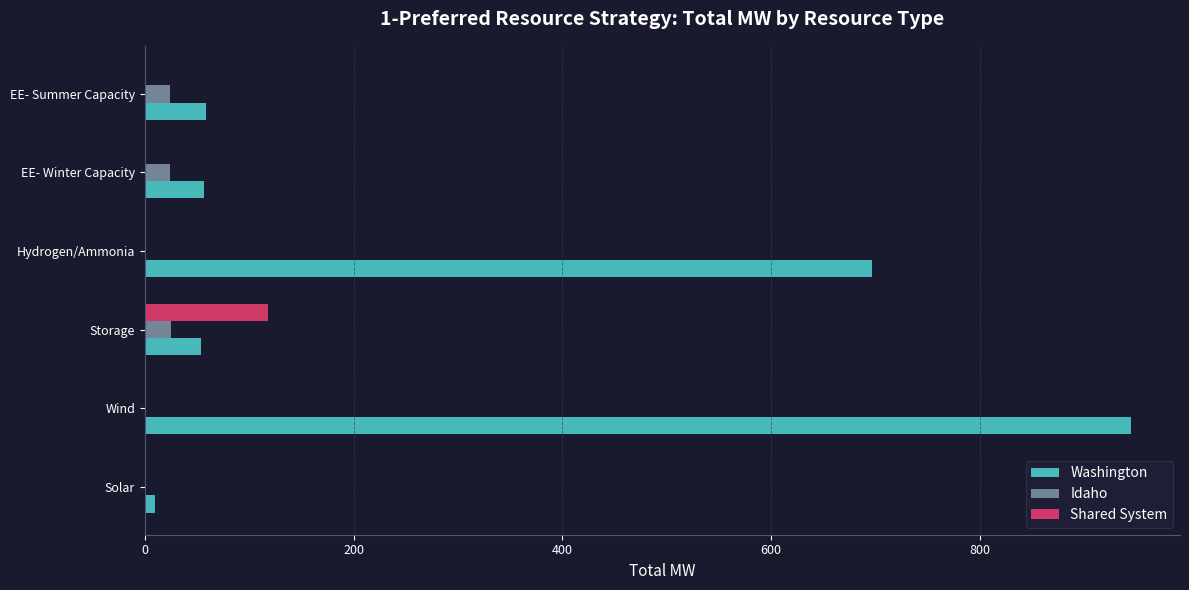

What is the sum of all Washington values?

1820.7